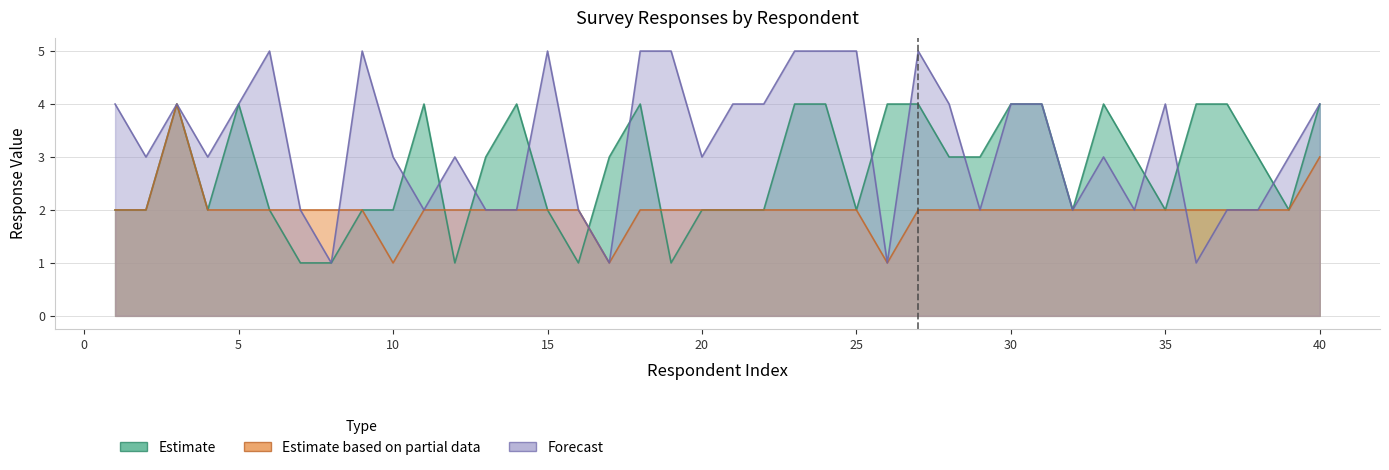

List the series in order of their overall mean, lowest first.

q0006, UV_Erfahrung, q0007